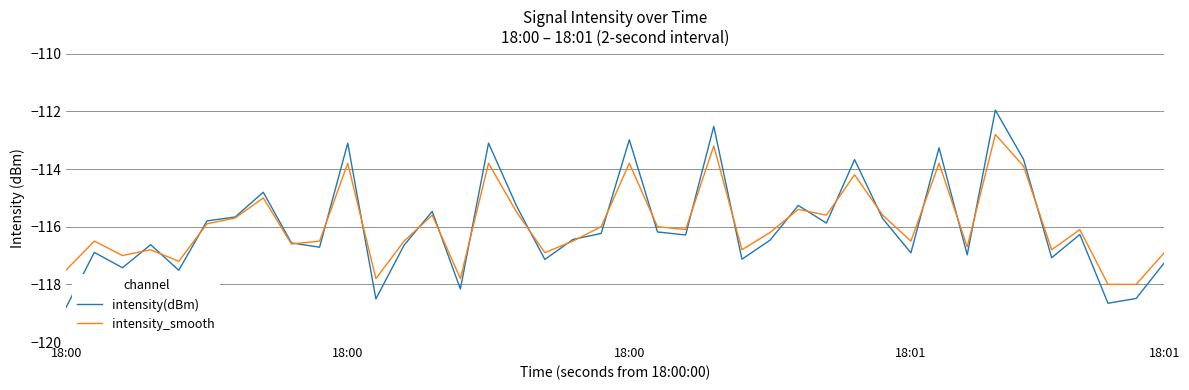

Rank the series by their maximum value, from lowest to highest.

intensity_smooth, intensity(dBm)